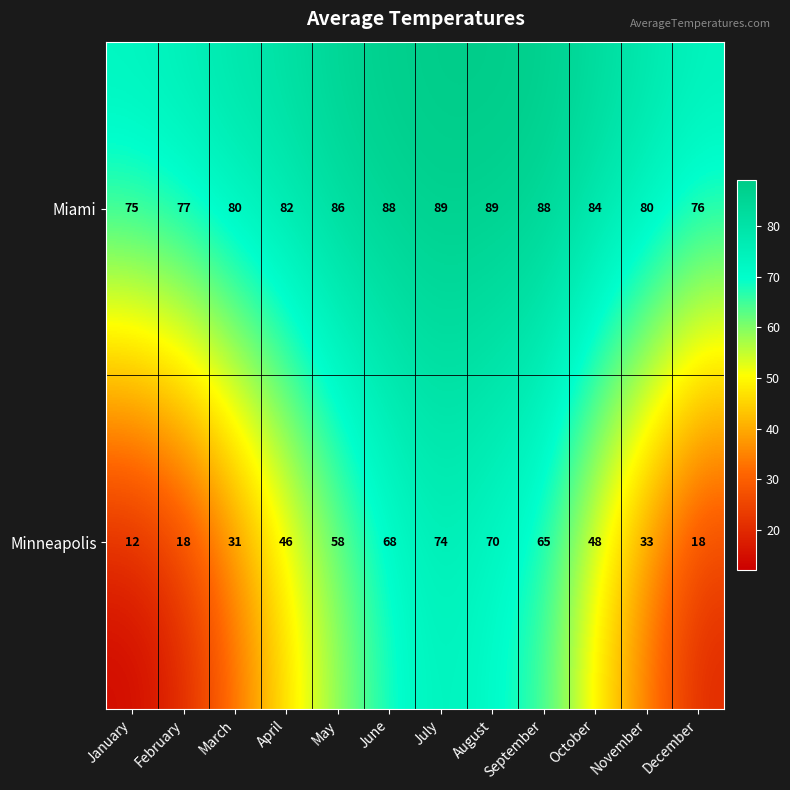

What is the greatest value displayed?

89